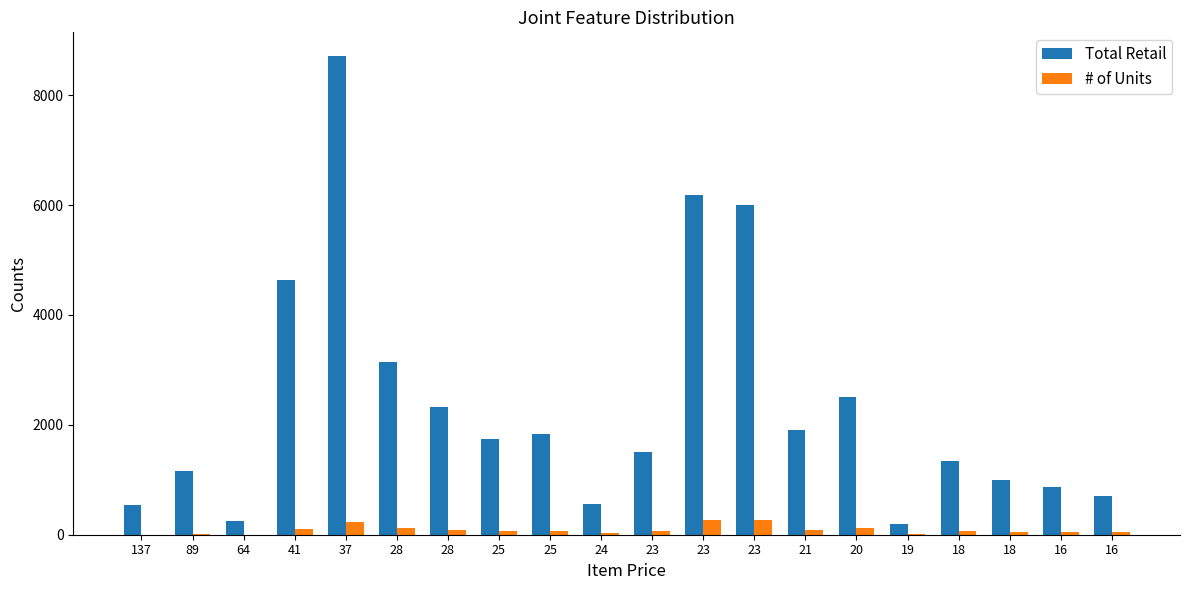

The value of Total Retail at 16 is 1212.2. True or false?

False